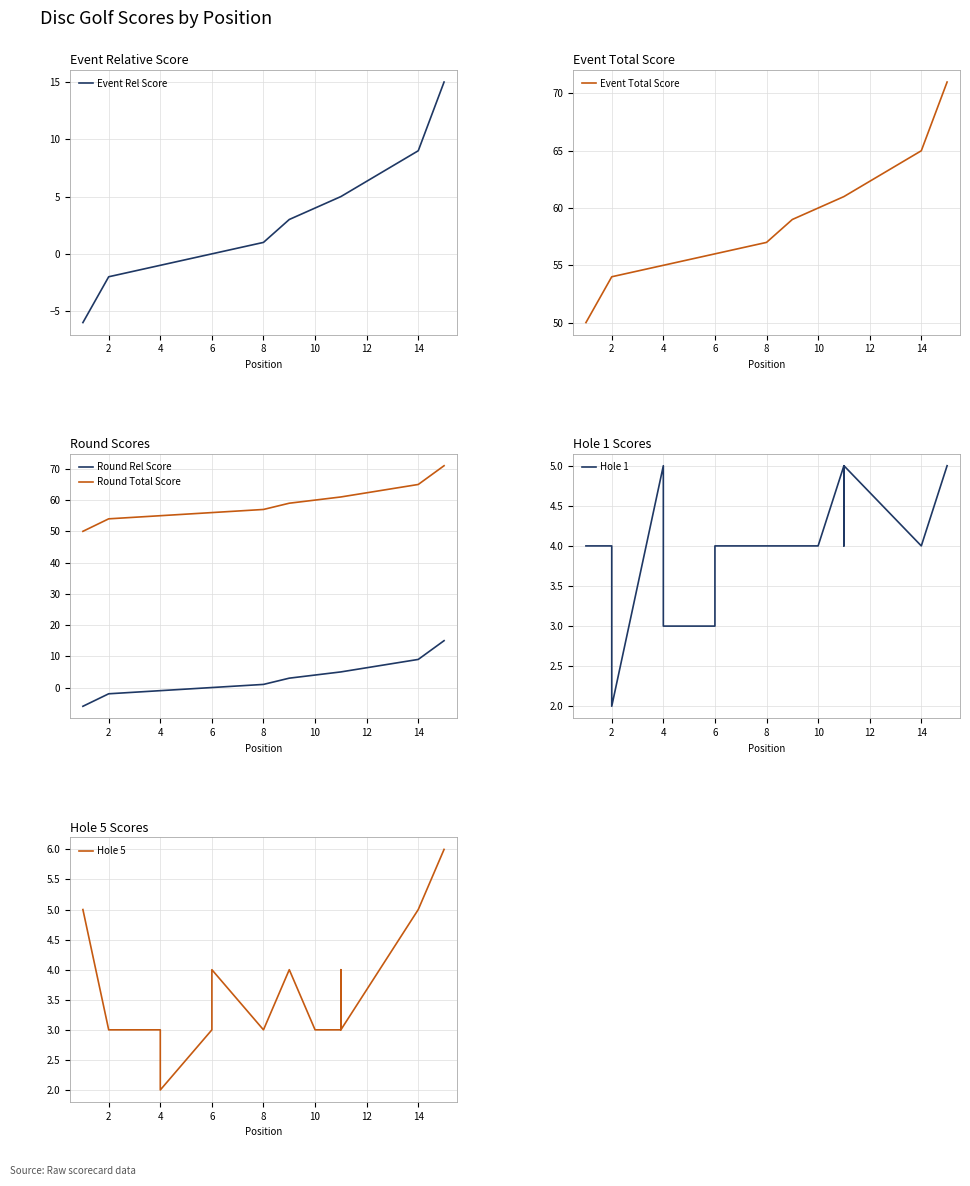

How many intersections are there between Hole 1 and Hole 5?

4